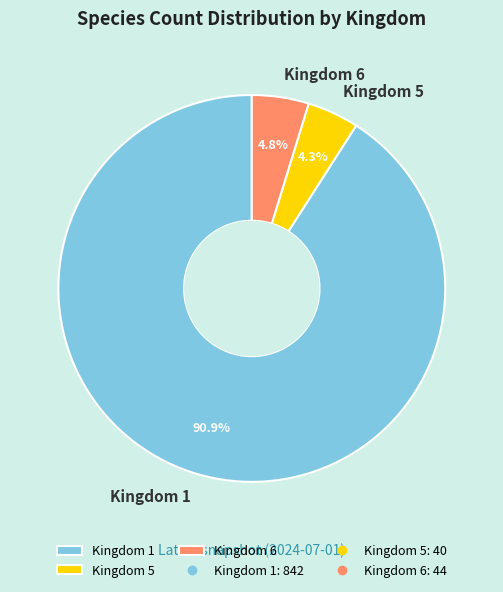

How many slices are in this pie chart?

3